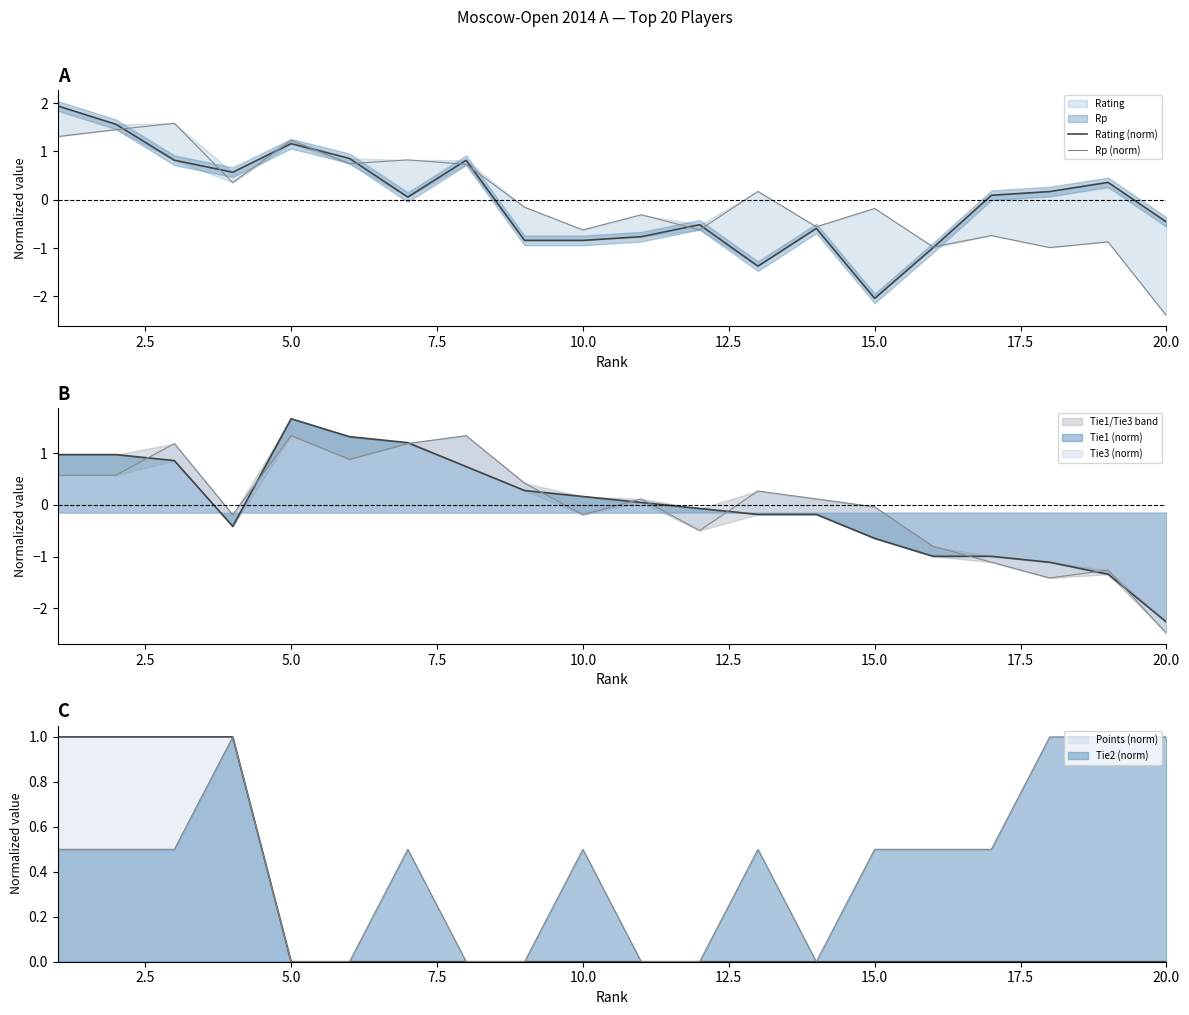

True or false: Rp (norm) has more than 2 points higher than both neighbors.

True